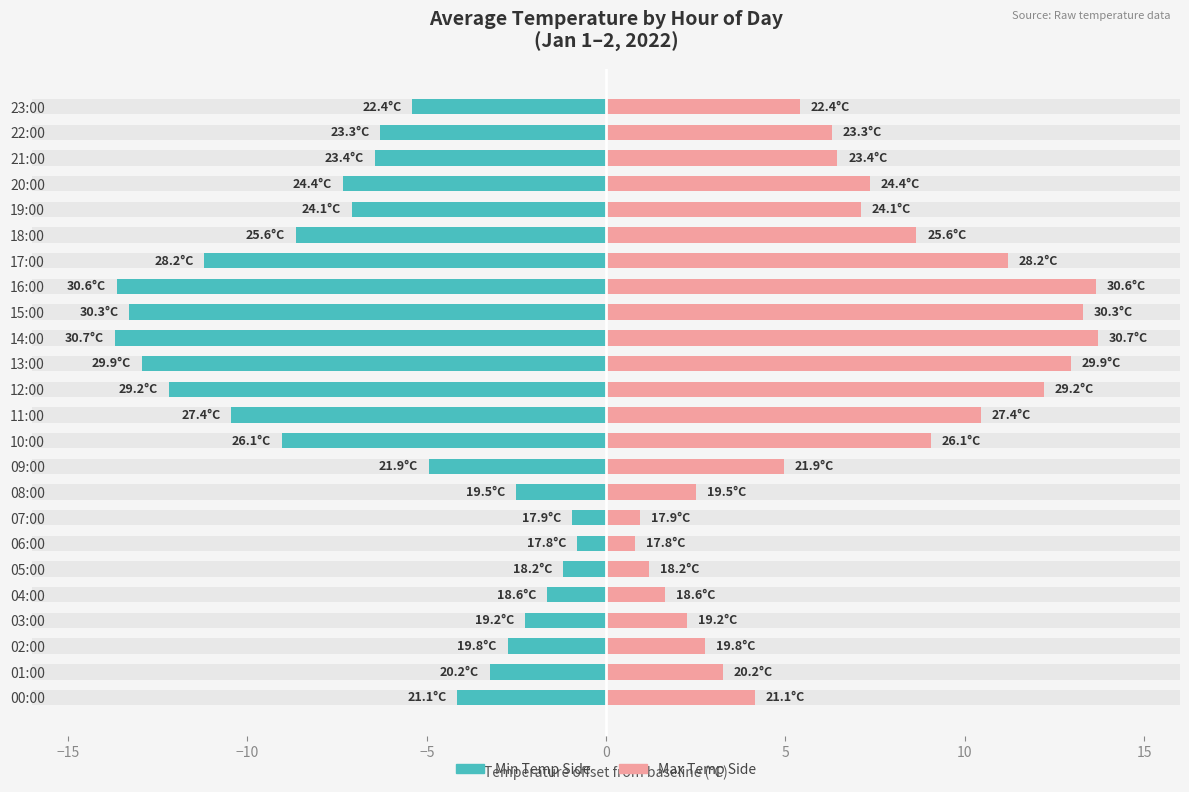

What is the label of the 6th bar from the right?

18:00